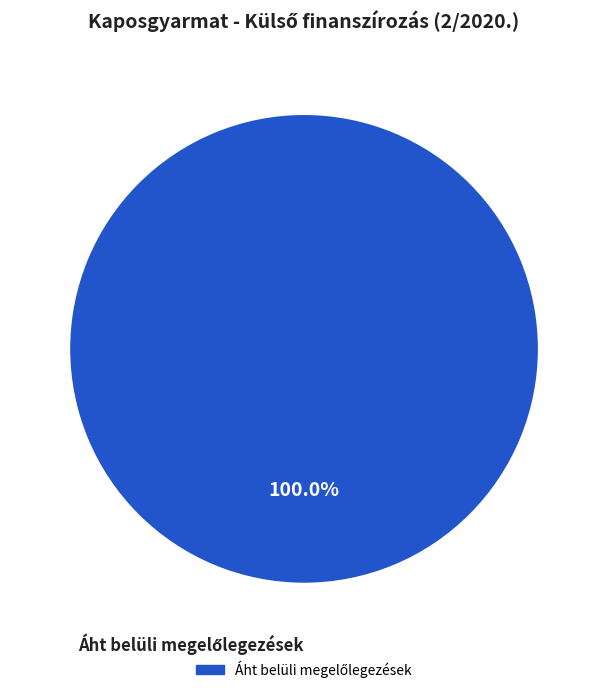

Does any single category account for the majority?

Yes